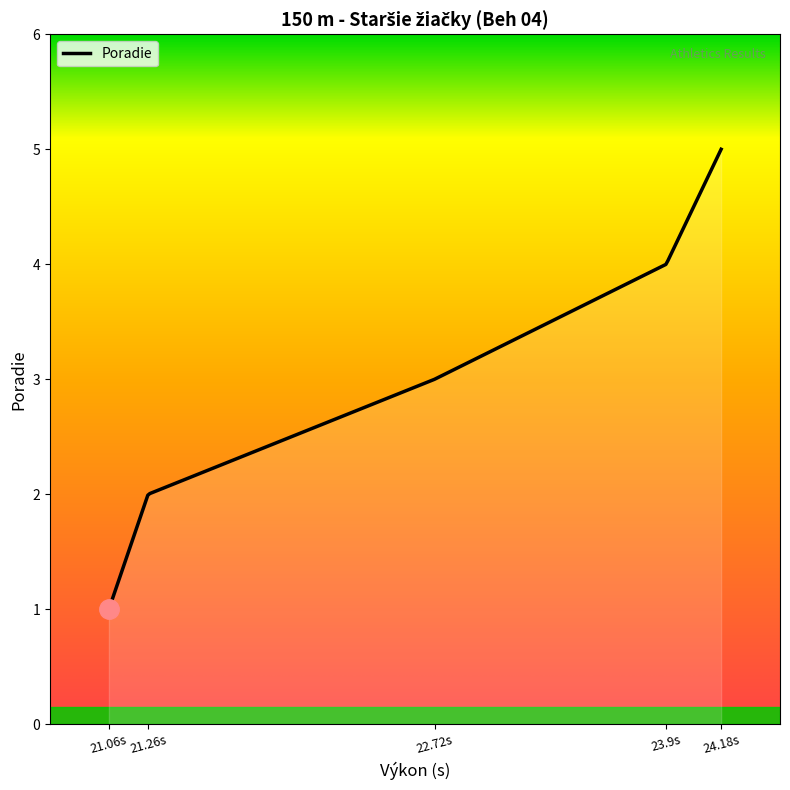

What is the smallest value displayed?

1.0